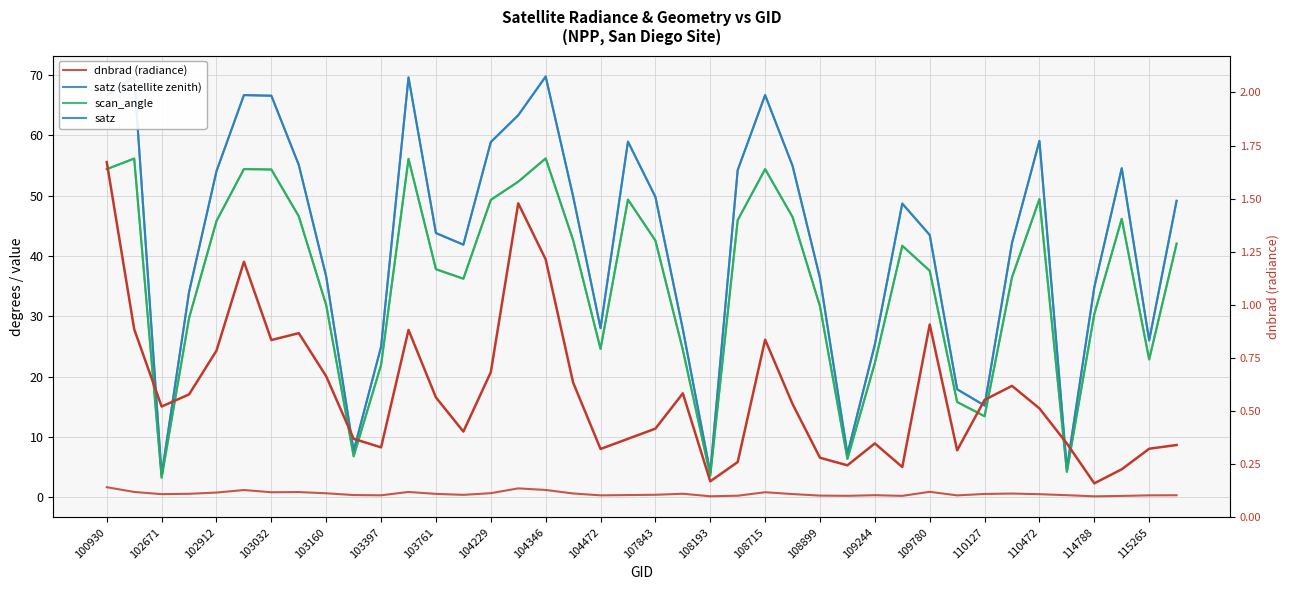

Count the number of categories in the chart.

40